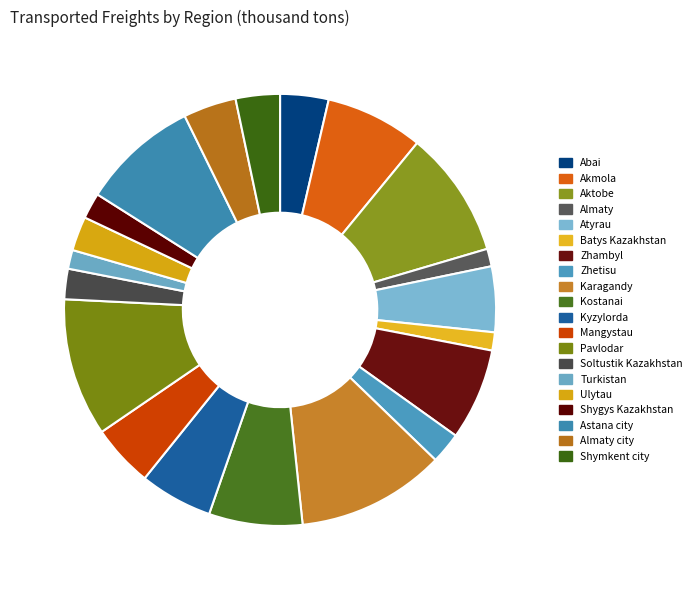

How many slices are in this pie chart?

20